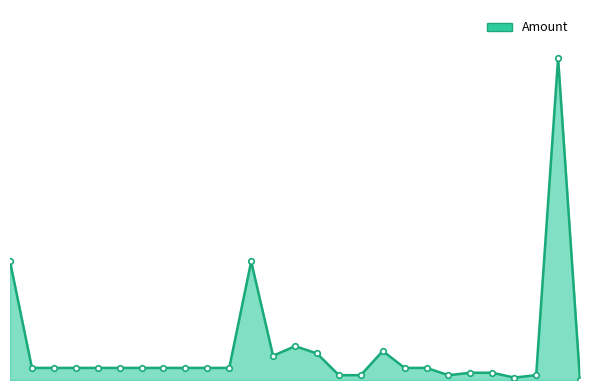

Is this an area chart (filled region under the line)?

Yes